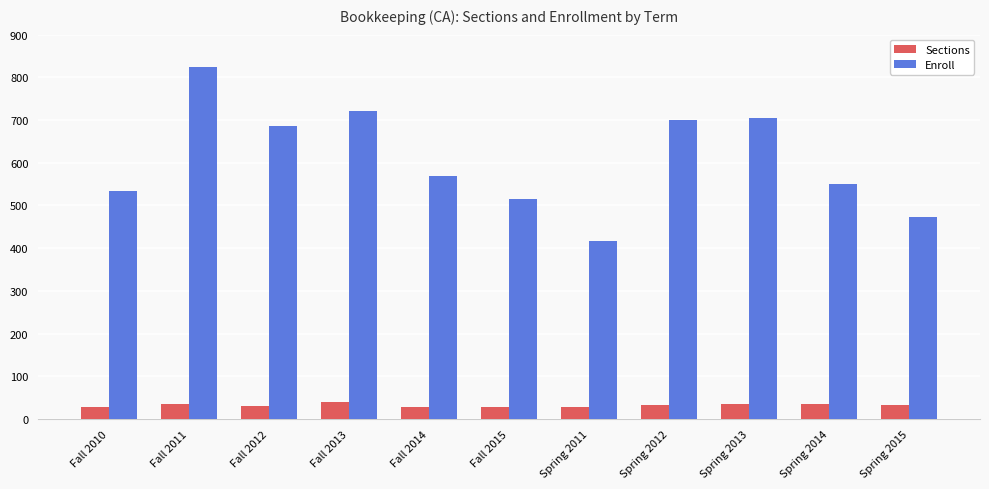

True or false: Sections has a value of 39 at Fall 2013.

True